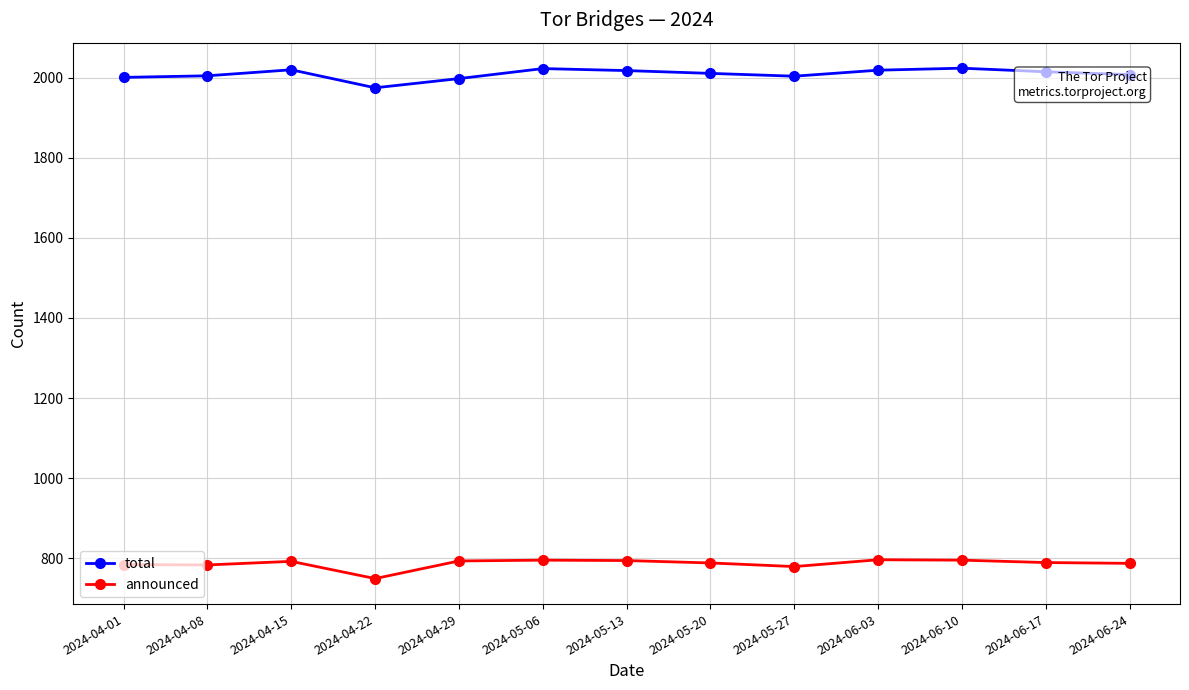

Which series has the largest total across all categories?

total